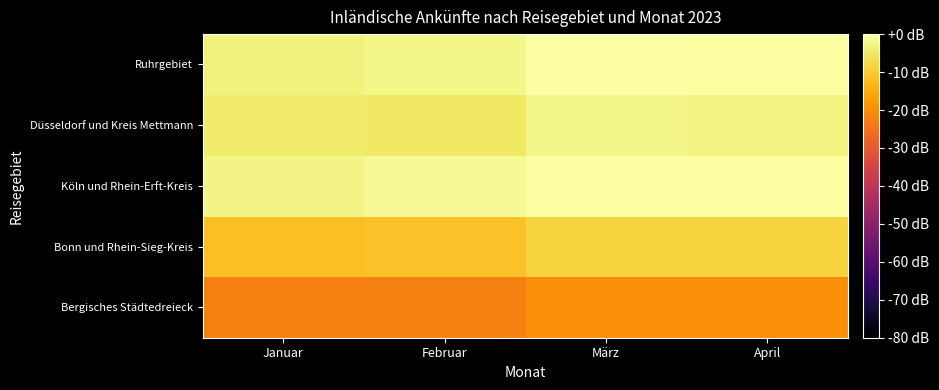

What is the minimum value shown in the chart?

-22.1